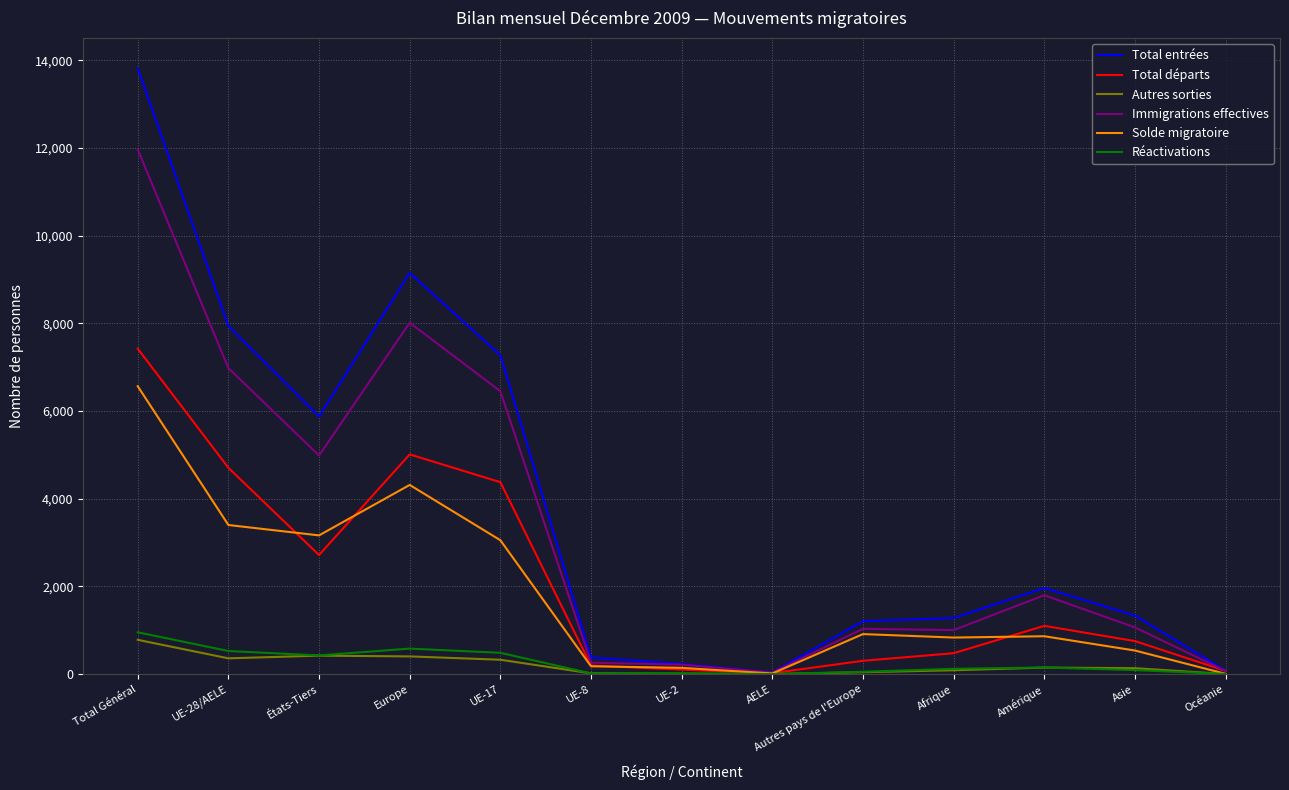

What is the sum of all Réactivations values?

3446